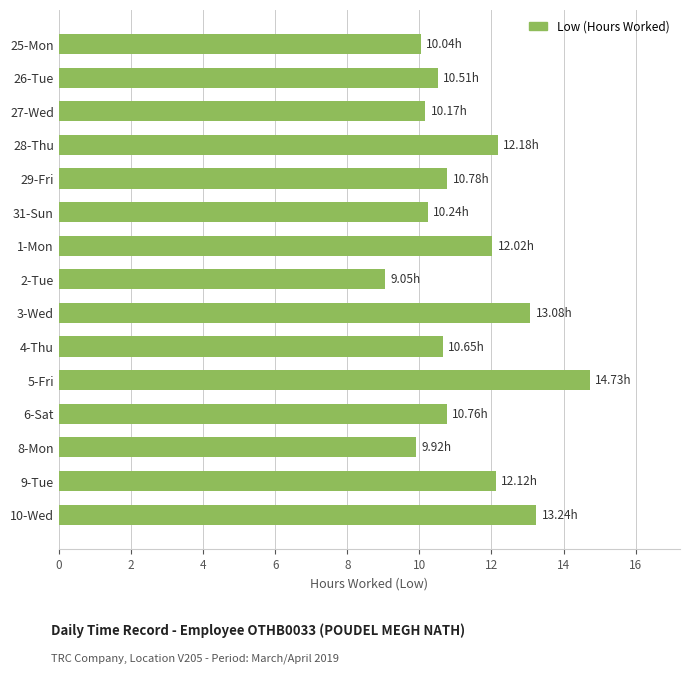

Does the chart contain stacked bars?

No